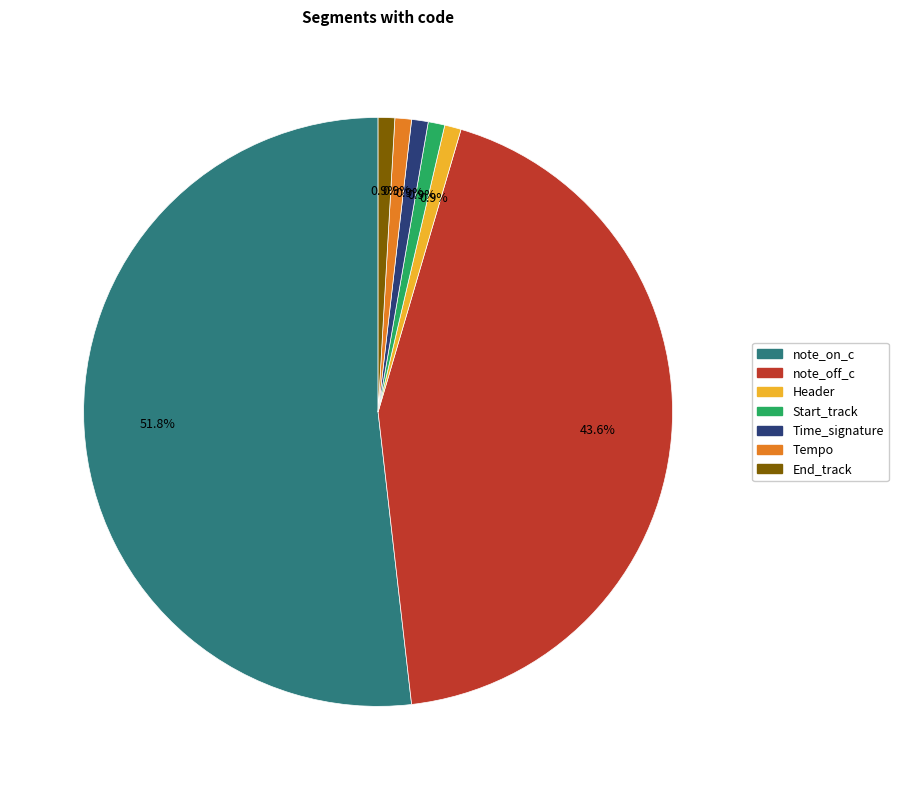

What percentage is the End_track slice, to the nearest percent?

1%